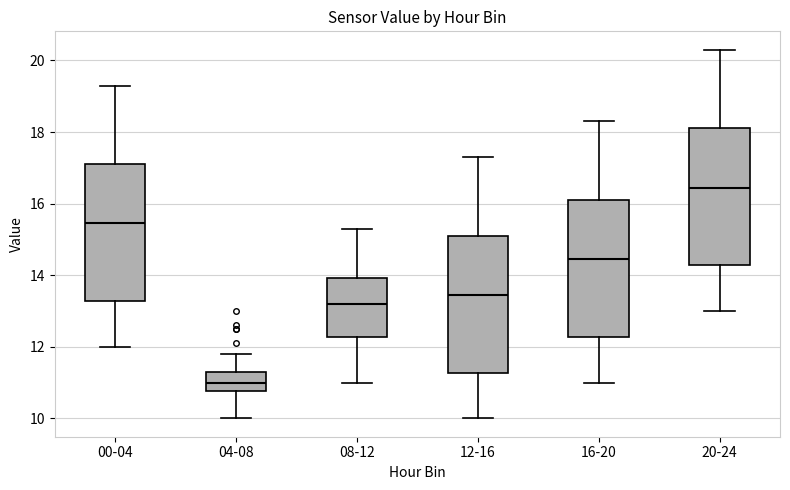

Reading left to right, read every box against the y-axis: the position of its median line, the range the box covers, and the ends of its whiskers. The values are not printed on the chart, so give them approximately, as read against the axis.

00-04: median 15.4, box 13.2 to 17.2, whiskers 12.0 to 19.4
04-08: median 11.0, box 10.8 to 11.4, whiskers 10.0 to 11.8
08-12: median 13.2, box 12.2 to 14.0, whiskers 11.0 to 15.4
12-16: median 13.4, box 11.2 to 15.2, whiskers 10.0 to 17.4
16-20: median 14.4, box 12.2 to 16.2, whiskers 11.0 to 18.4
20-24: median 16.4, box 14.2 to 18.2, whiskers 13.0 to 20.4